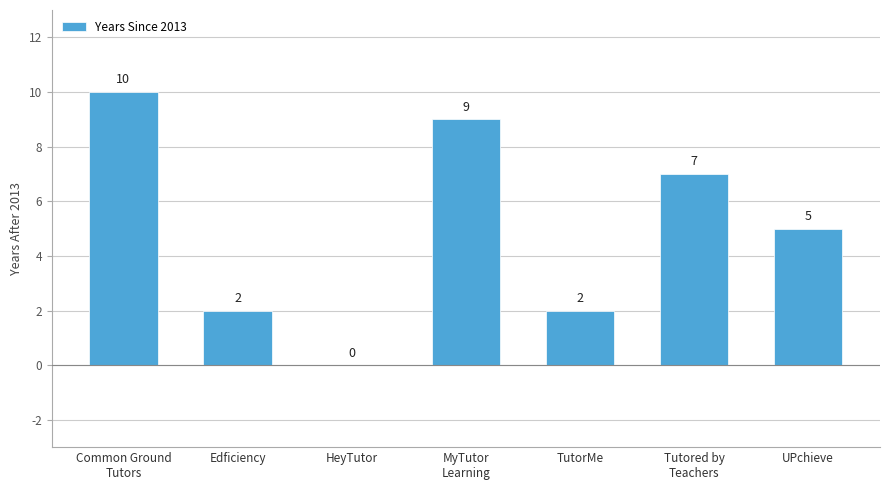

Which label corresponds to the largest value in the chart?

Common Ground
Tutors